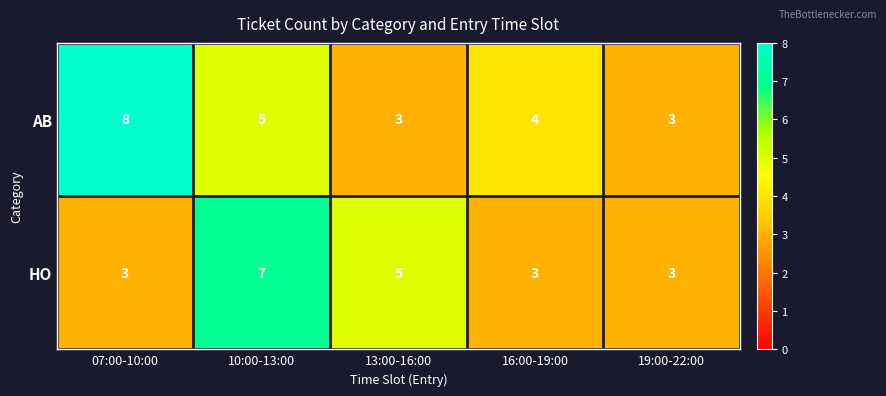

Is it true that AB equals 4 at 16:00-19:00?

True